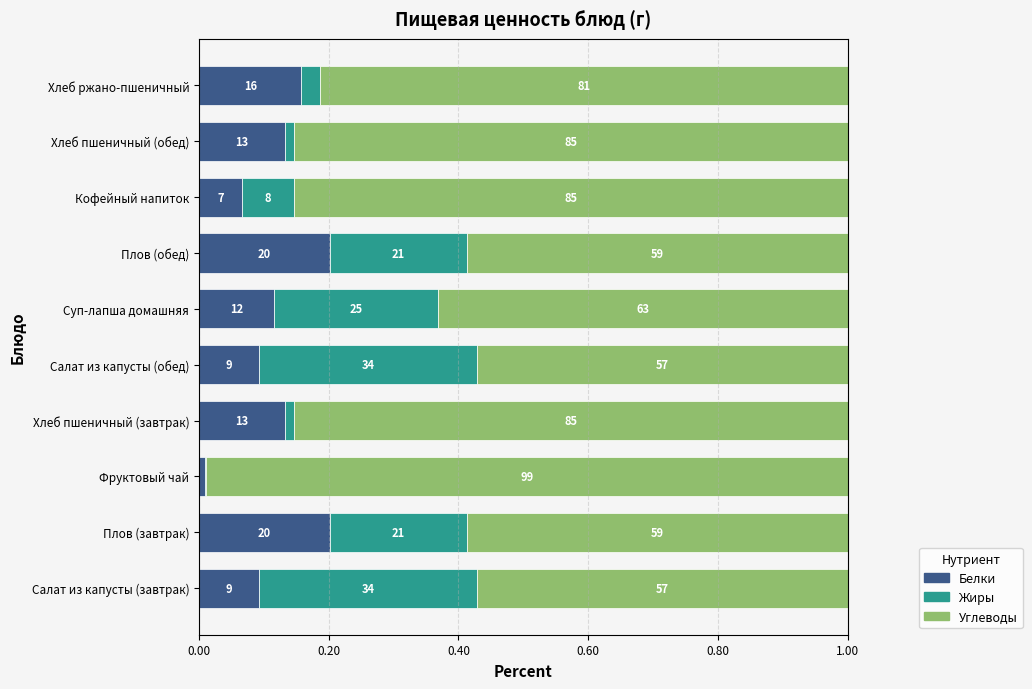

Reading left to right, transcribe all the data shown in this chart.

Белки: 0.1	0.2	0.0	0.1	0.1	0.1	0.2	0.1	0.1	0.2
Жиры: 0.3	0.2	0.0	0.0	0.3	0.3	0.2	0.1	0.0	0.0
Углеводы: 0.6	0.6	1.0	0.9	0.6	0.6	0.6	0.9	0.9	0.8